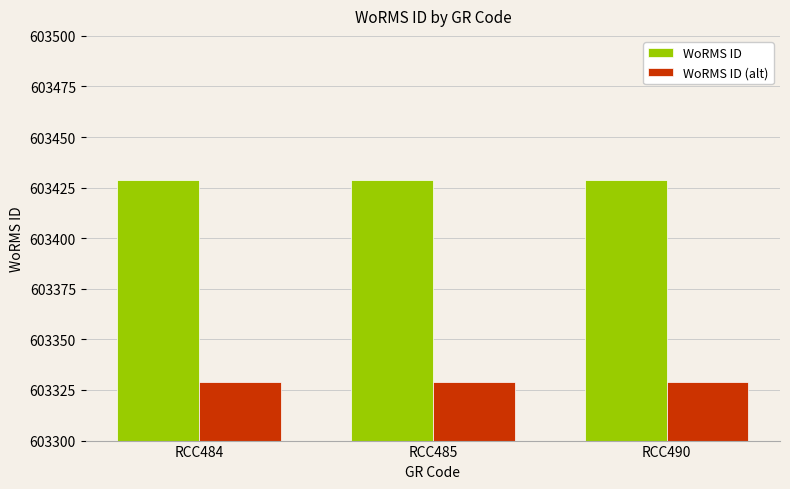

Reading left to right, list all the values displayed in this chart.

WoRMS ID: 603429	603429	603429
WoRMS ID (alt): 603329	603329	603329